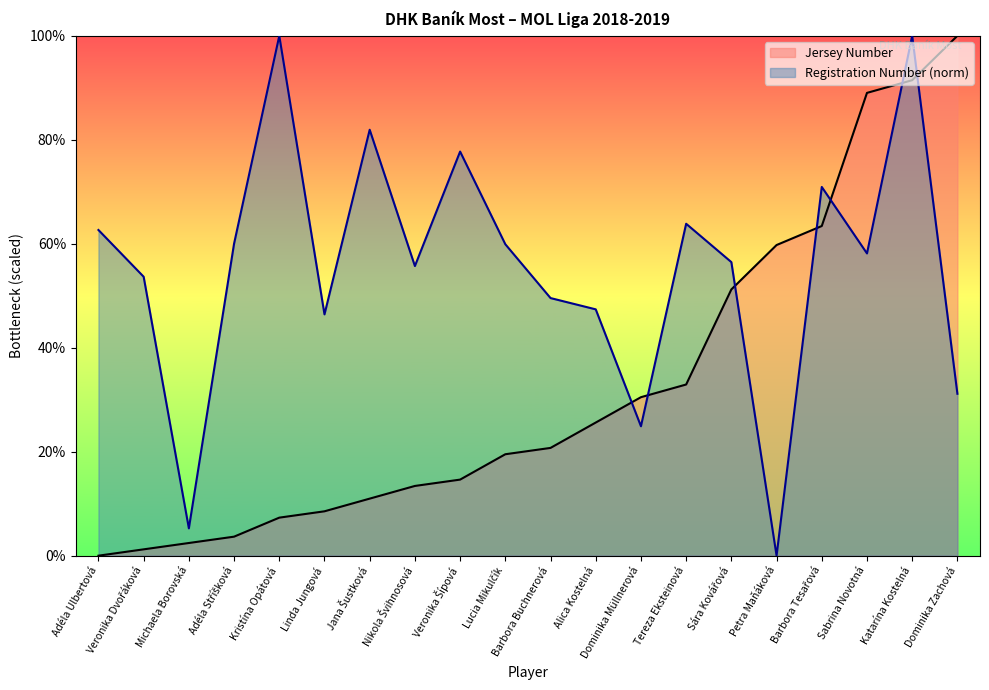

Which category has the highest value across all series?

Dominika Zachová